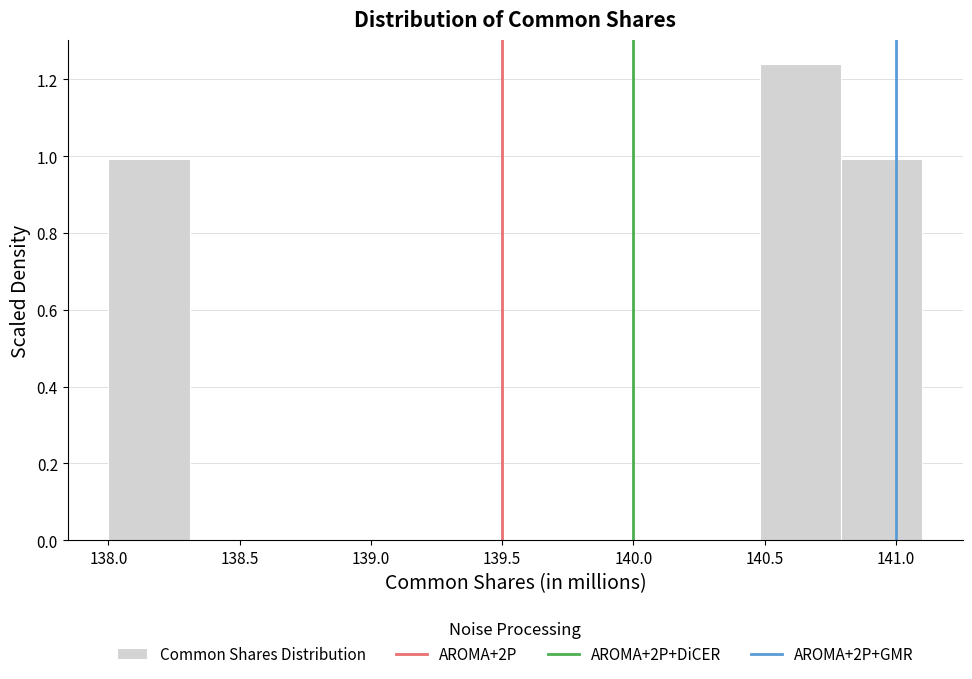

Reading left to right, transcribe this chart: for each bar, give the range it covers on the x-axis and its height. Neither the bar edges nor the heights are printed on the chart, so give them approximately, as read against the axes.

138.00 to 138.31: 1.00
138.31 to 138.62: 0
138.62 to 138.93: 0
138.93 to 139.24: 0
139.24 to 139.55: 0
139.55 to 139.86: 0
139.86 to 140.17: 0
140.17 to 140.48: 0
140.48 to 140.79: 1.24
140.79 to 141.10: 1.00